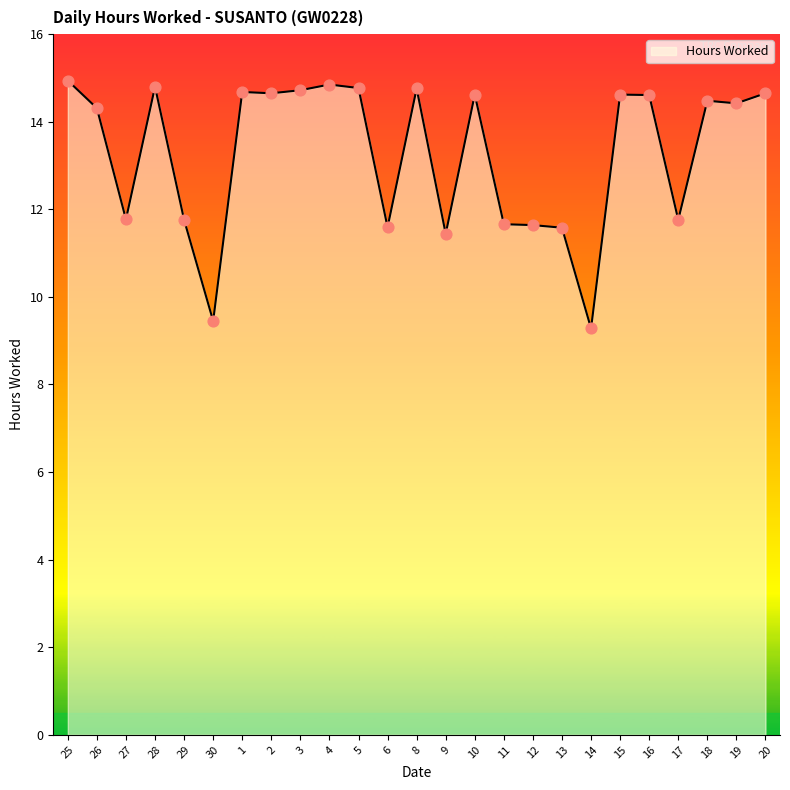

Which has a higher value, 3 or 30?

3